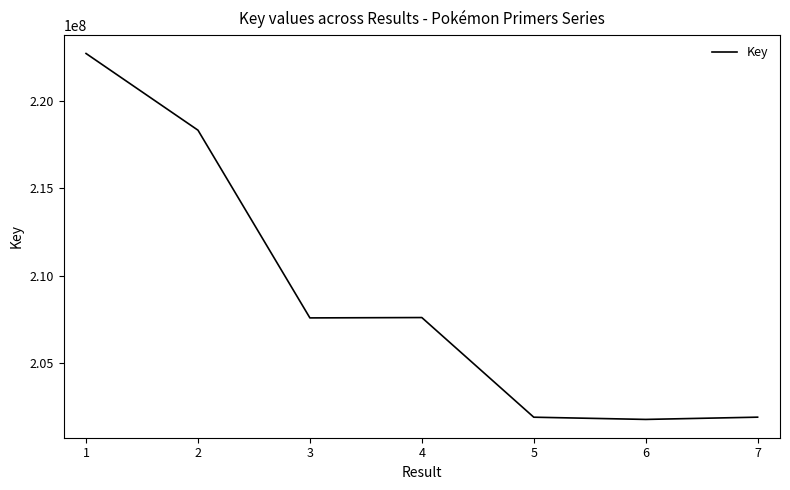

What is the greatest value displayed?

222733130